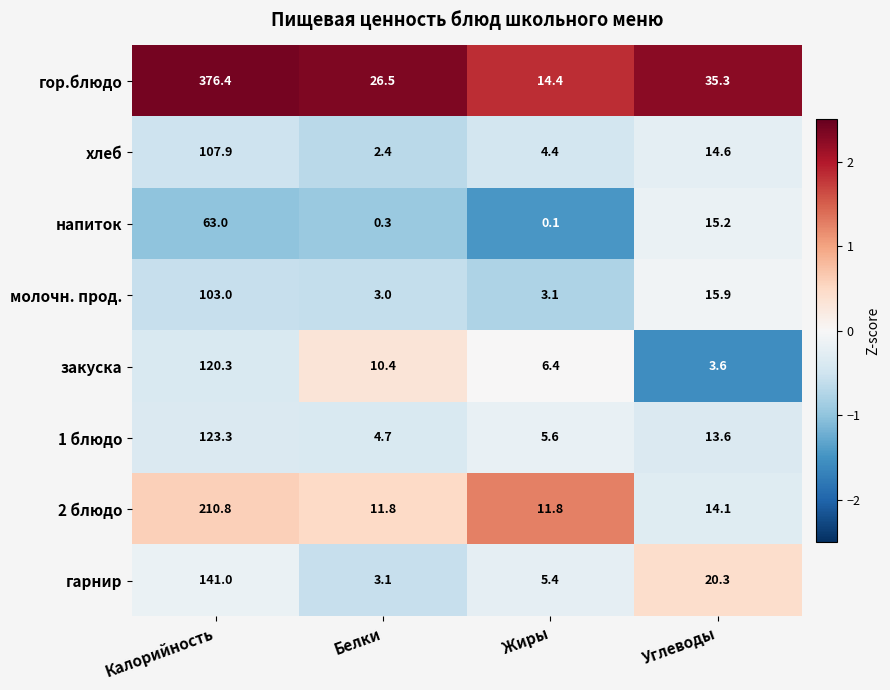

Is the value of закуска at Белки greater than the value of хлеб at Белки?

Yes